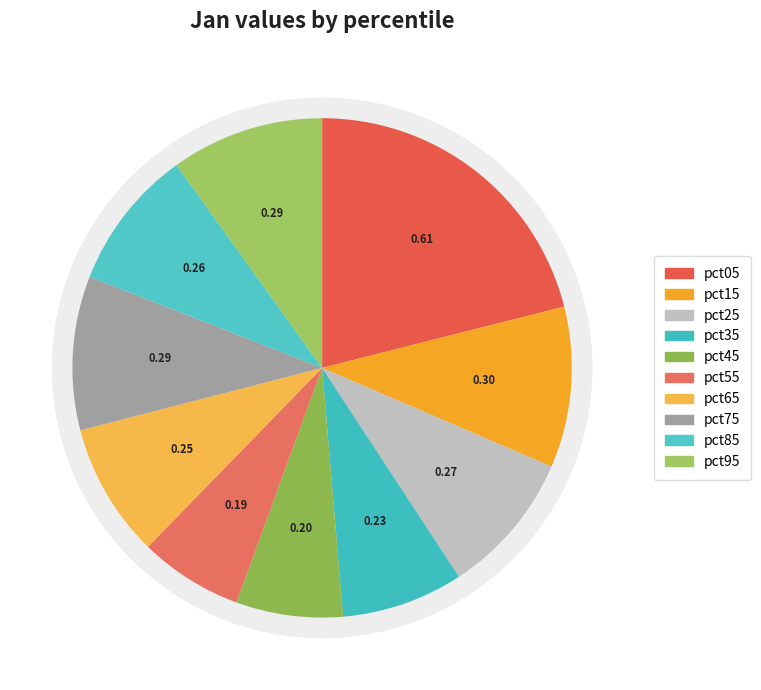

To the nearest percent, what is the difference between the pct25 and pct65 slice percentages?

1%